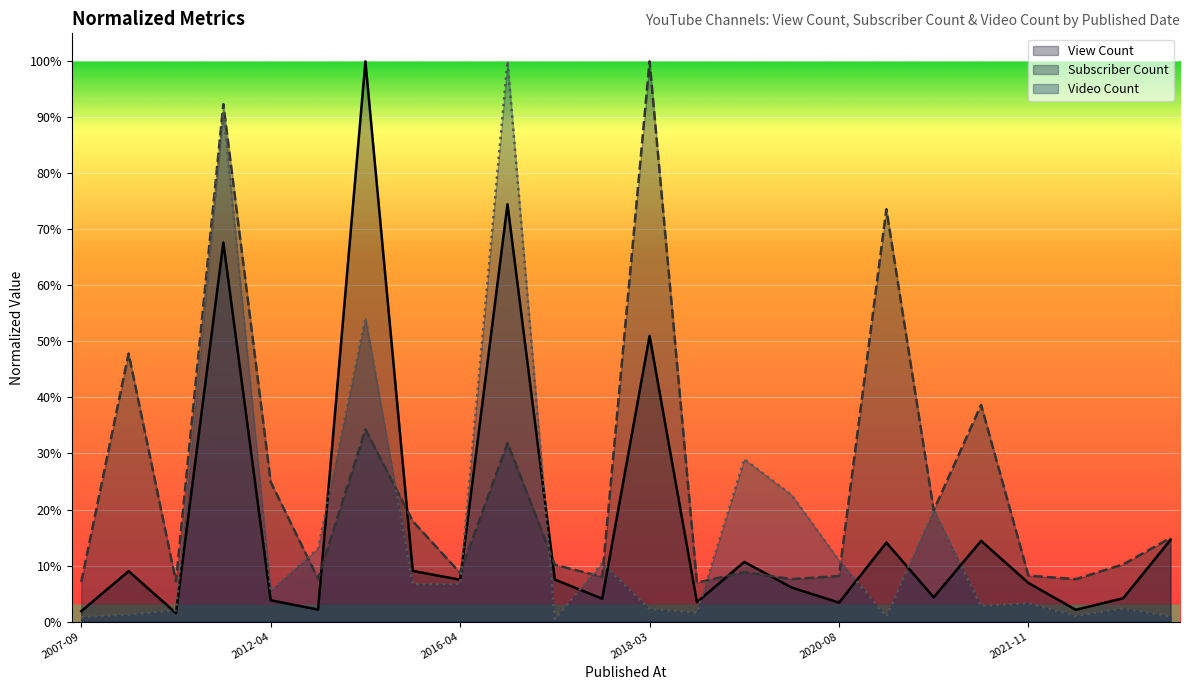

What position from the left is 2011-06-17?

2